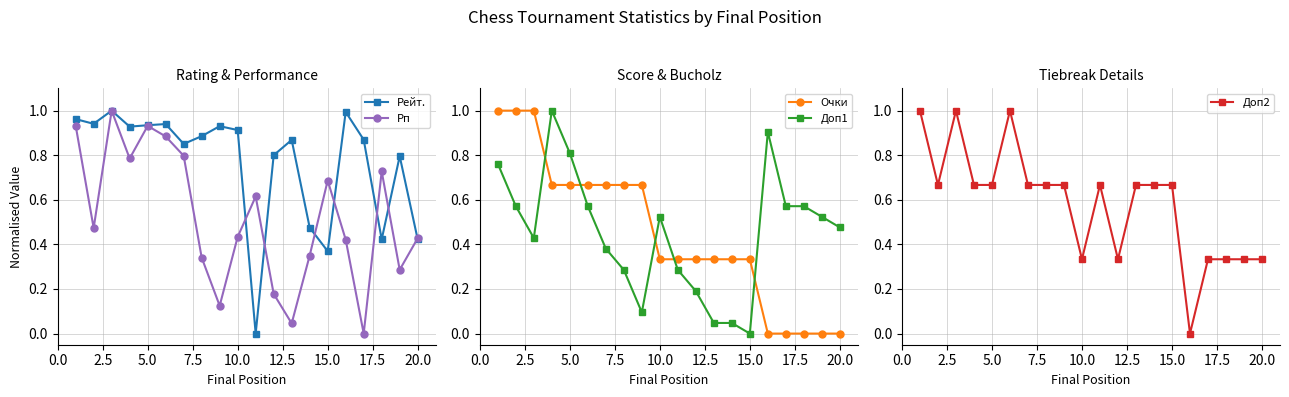

What is the average value of the Очки series?

0.5